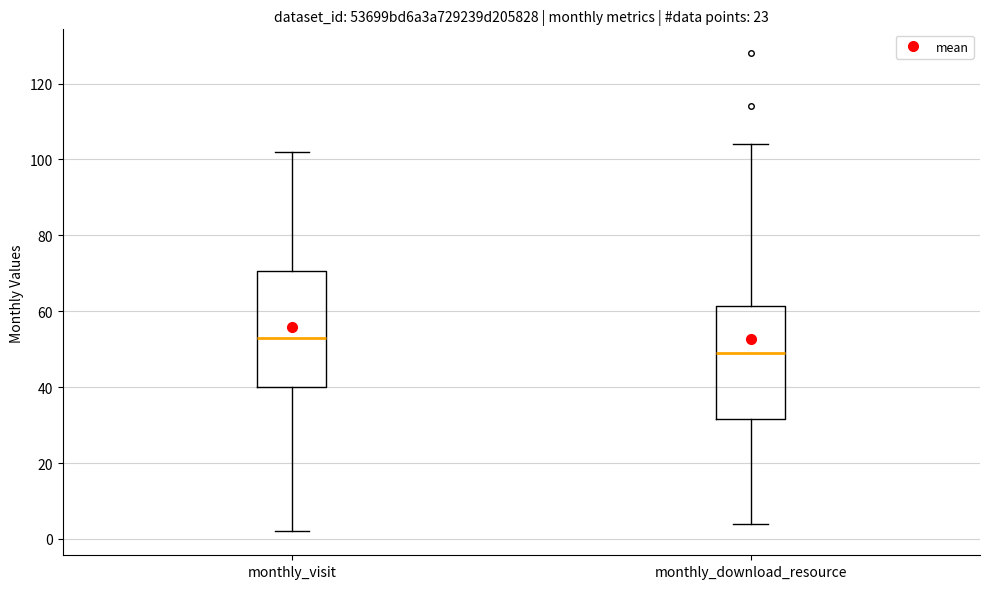

Where does the median line of the box for monthly_visit sit on the y-axis? The values are not printed on the chart, so give them approximately, as read against the axis.

54